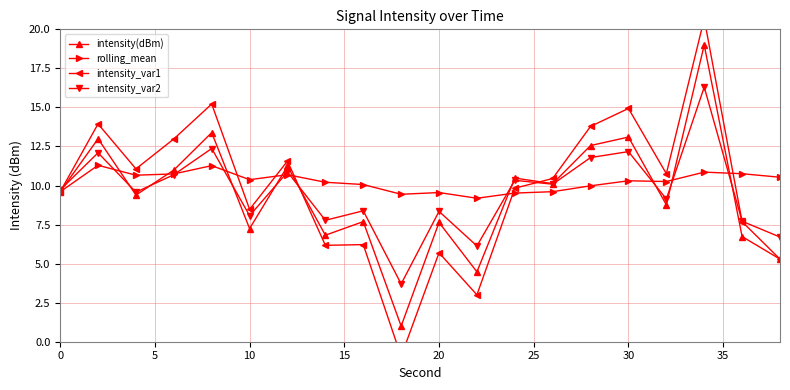

True or false: intensity_var2 has more than 0 interior local peaks.

True